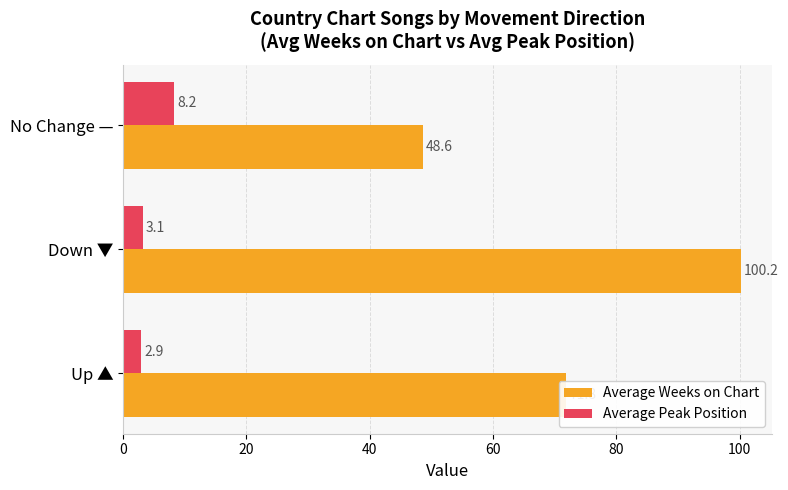

At which label does Average Peak Position reach its peak?

No Change —